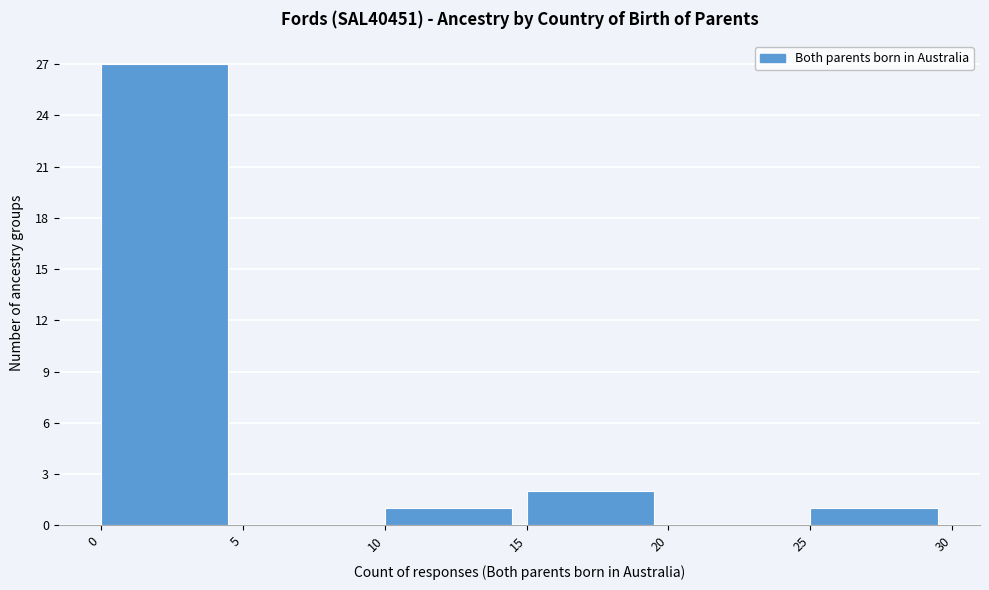

How tall is the bar that spans 10 to 15 on the x-axis? The values are not printed on the chart, so give them approximately, as read against the axis.

1